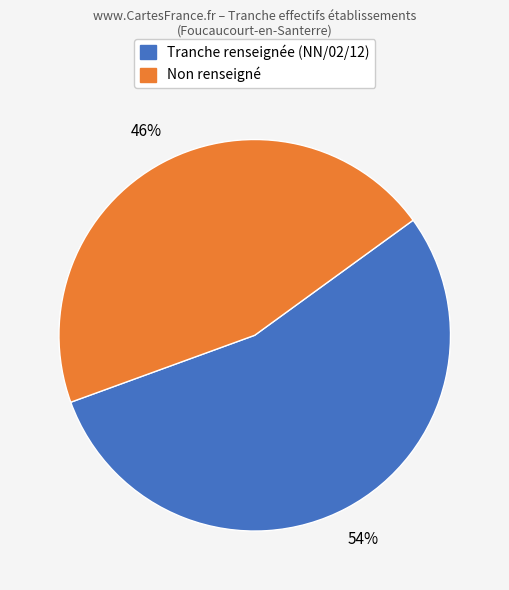

How many segments does this pie chart have?

2